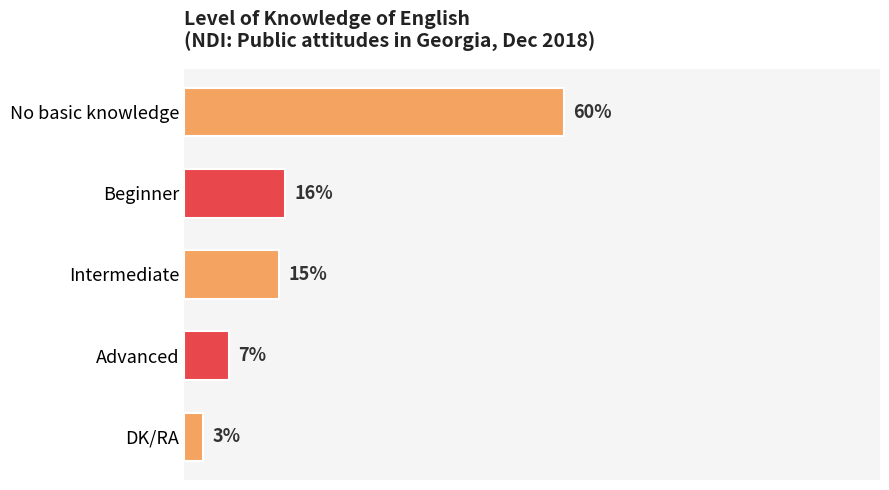

At which category does the chart reach its minimum across all series?

DK/RA